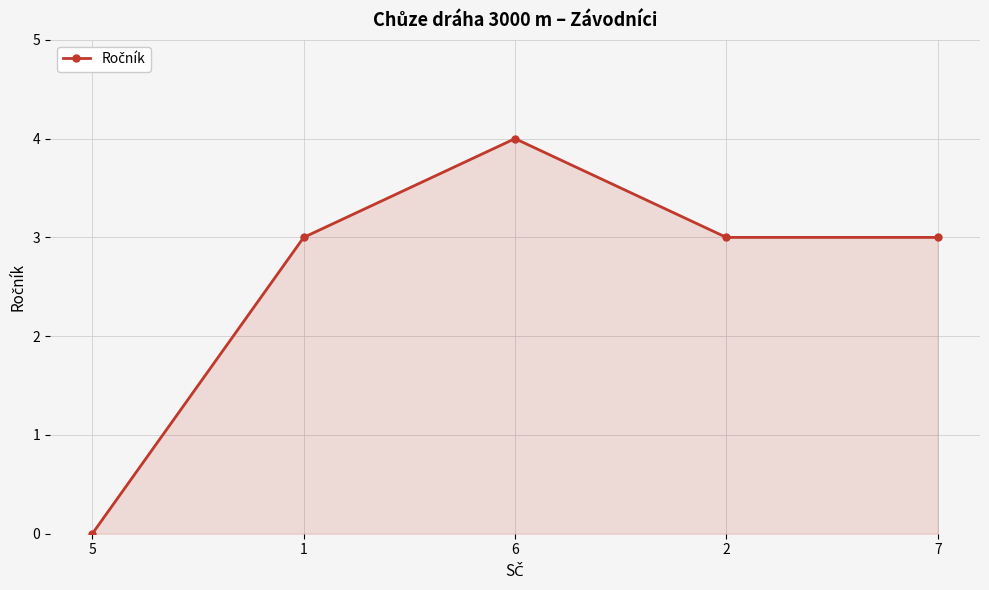

What is the greatest value displayed?

4